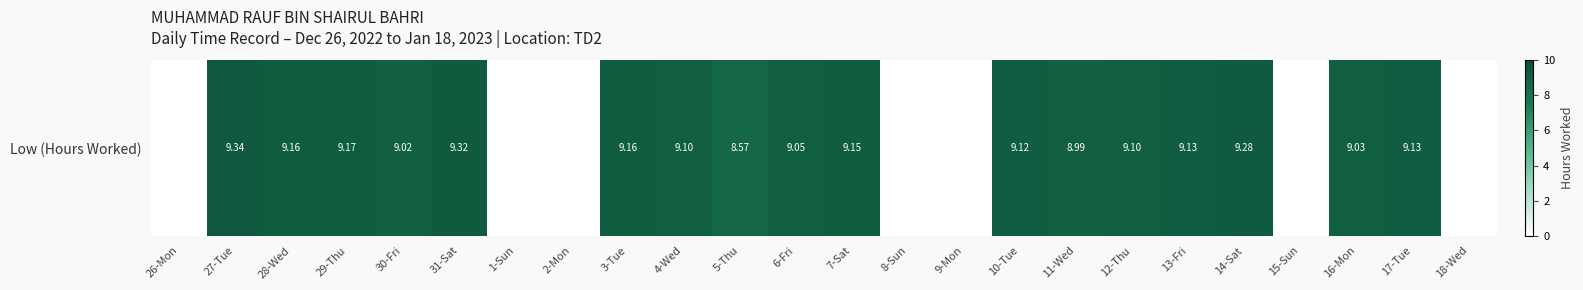

How many data points are less than 9?

9